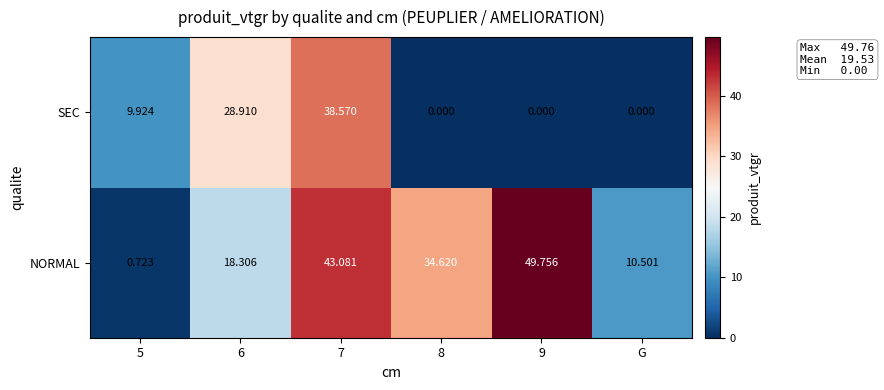

At which category is the sum across all series the highest?

7